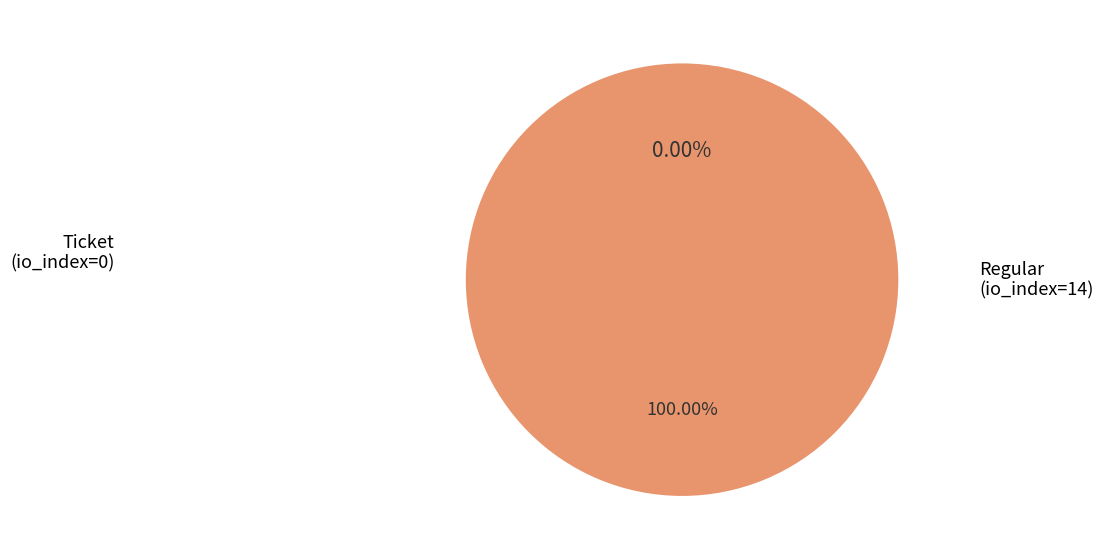

The Regular (io_index=14) slice represents 100% of the pie. True or false?

True